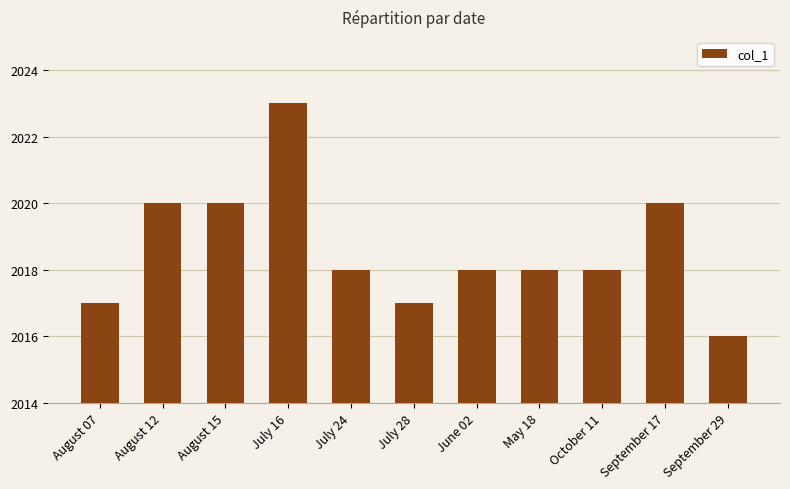

What is the sum of all values?

22205